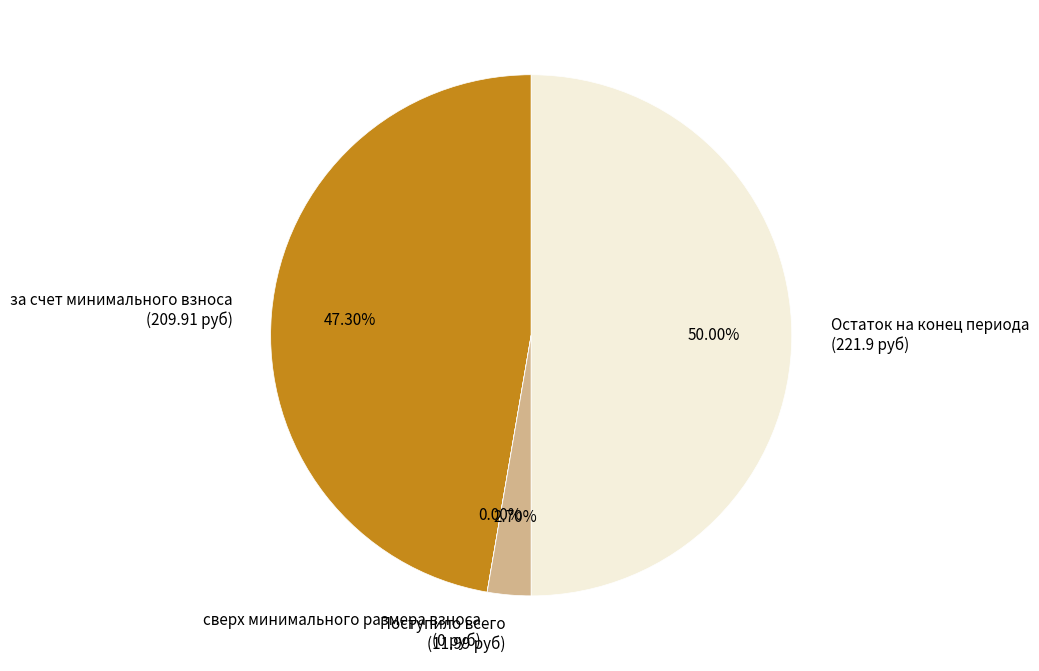

Is за счет минимального взноса (209.91 руб) the majority of the pie?

No